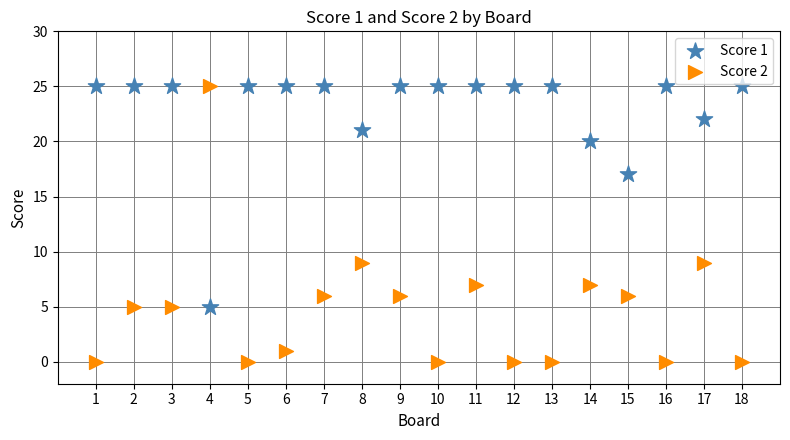

Which series has the widest spread of Y values?

Score 2